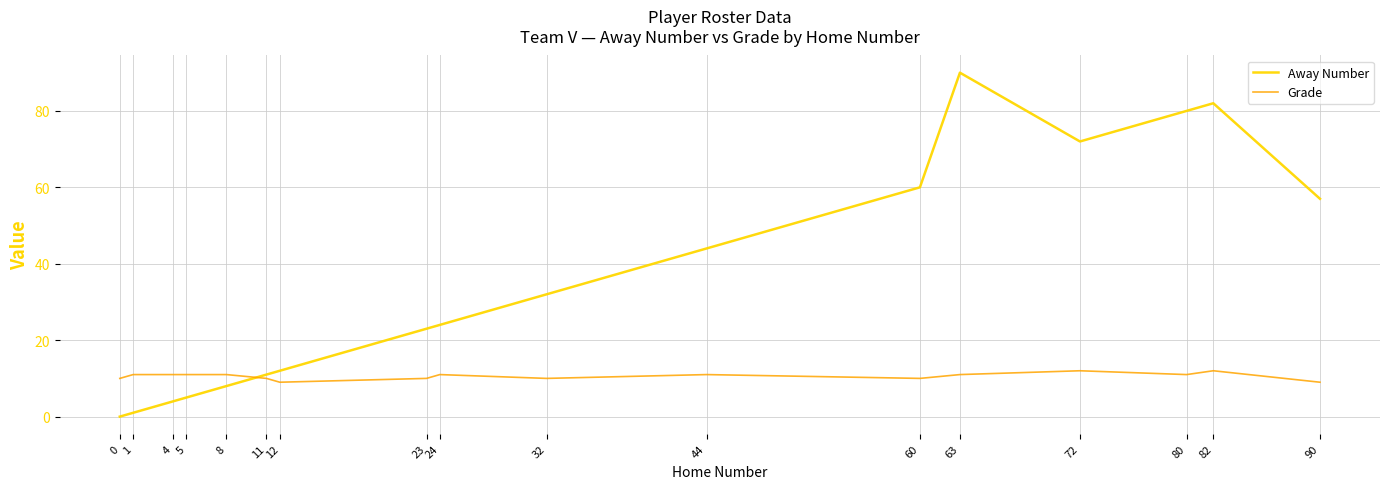

List the series in order of their peak value, highest first.

Away Number, Grade